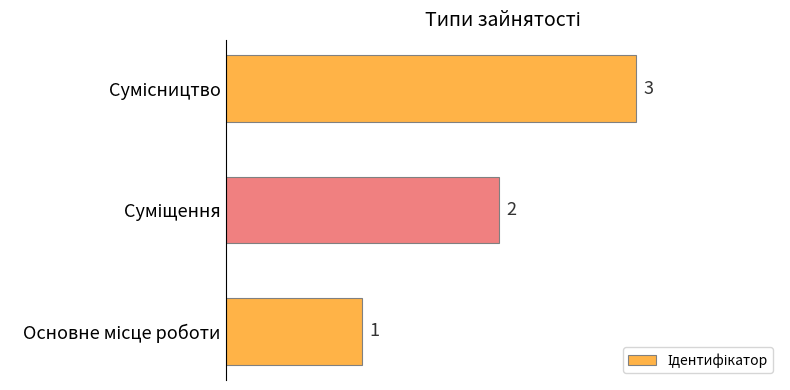

What is the sum of all values?

6